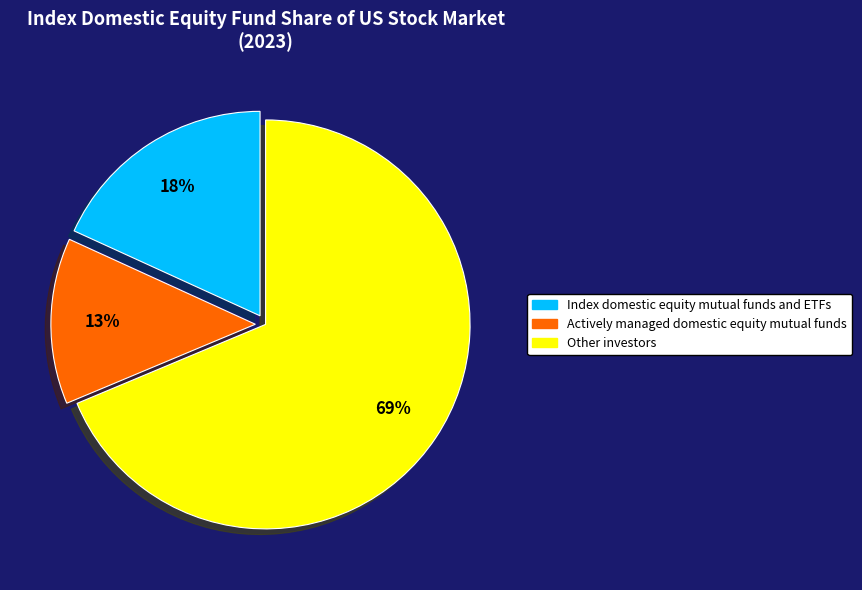

To the nearest percent, what is the average slice percentage?

33%